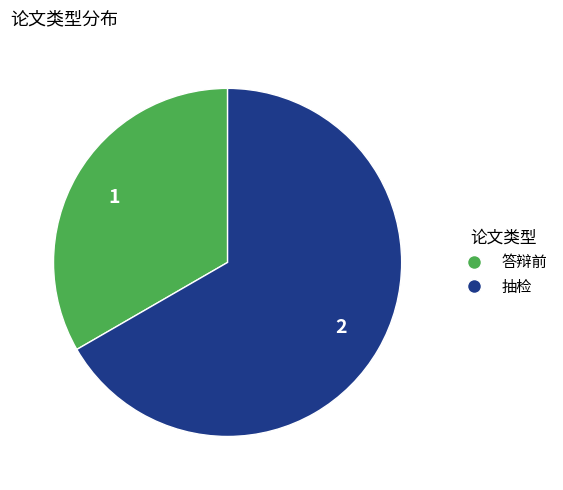

Which category has the smallest portion of the pie?

答辩前